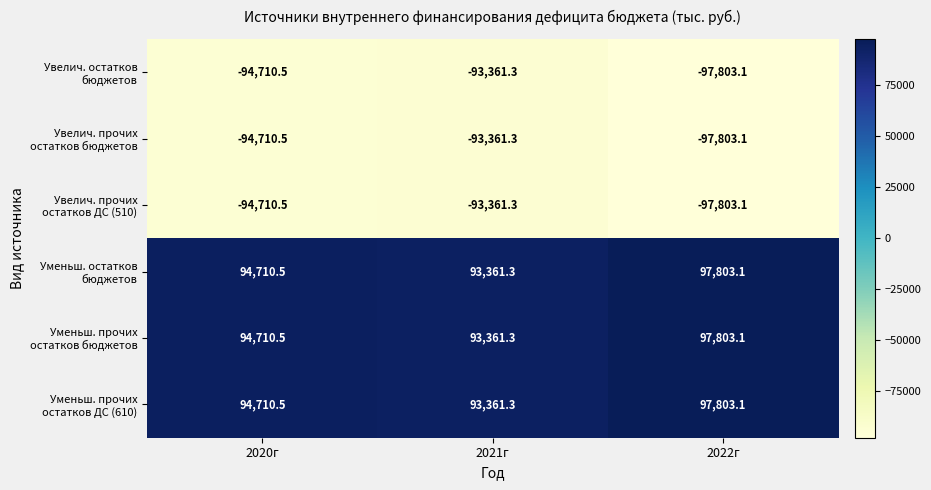

What is the greatest value displayed?

97803.1